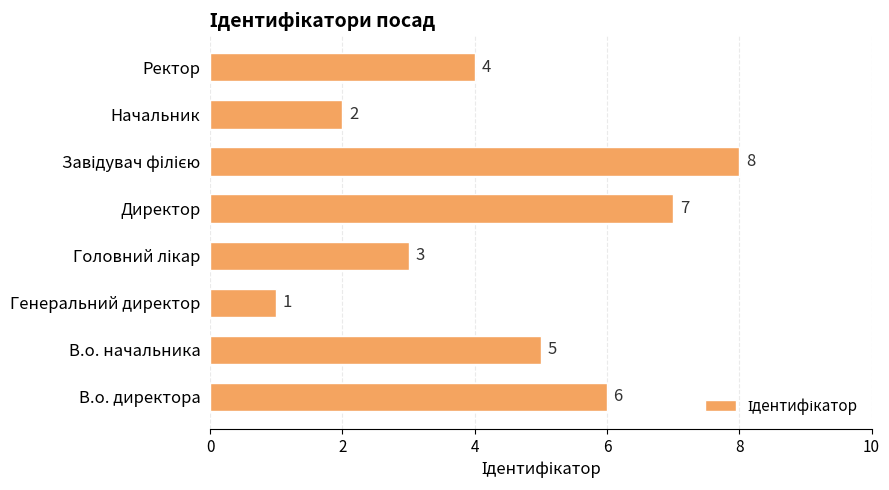

At which label is the value closest to 4?

Ректор